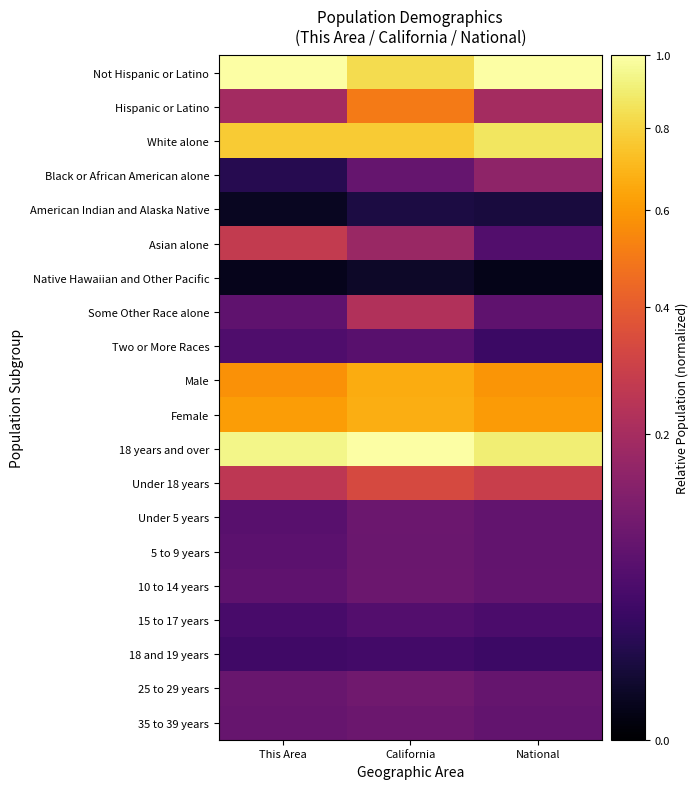

At which category is the sum across all series the highest?

California